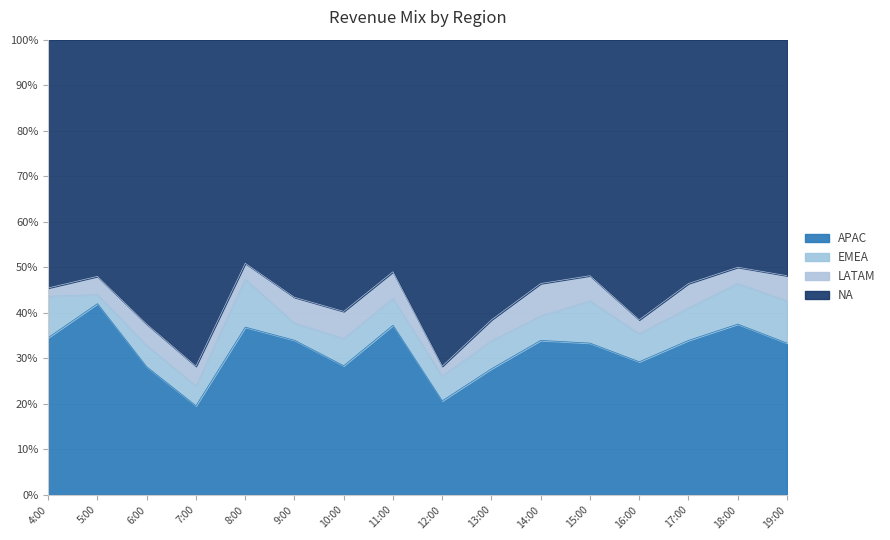

Does the chart display data point markers on the line(s)?

No